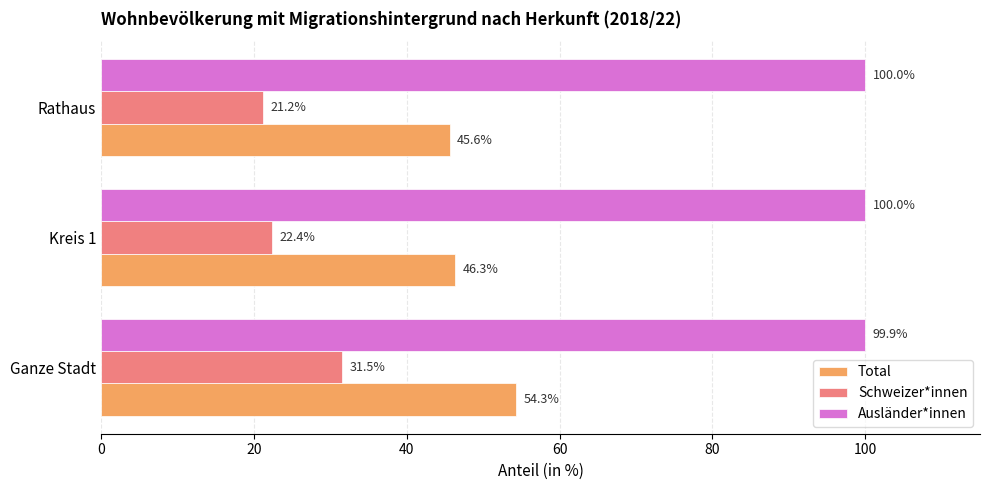

The value of Ausländer*innen at Rathaus is 131.4. True or false?

False